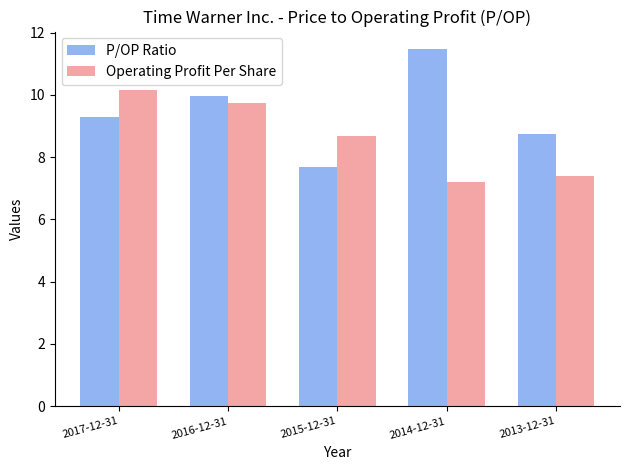

How many data points does each series have?

5